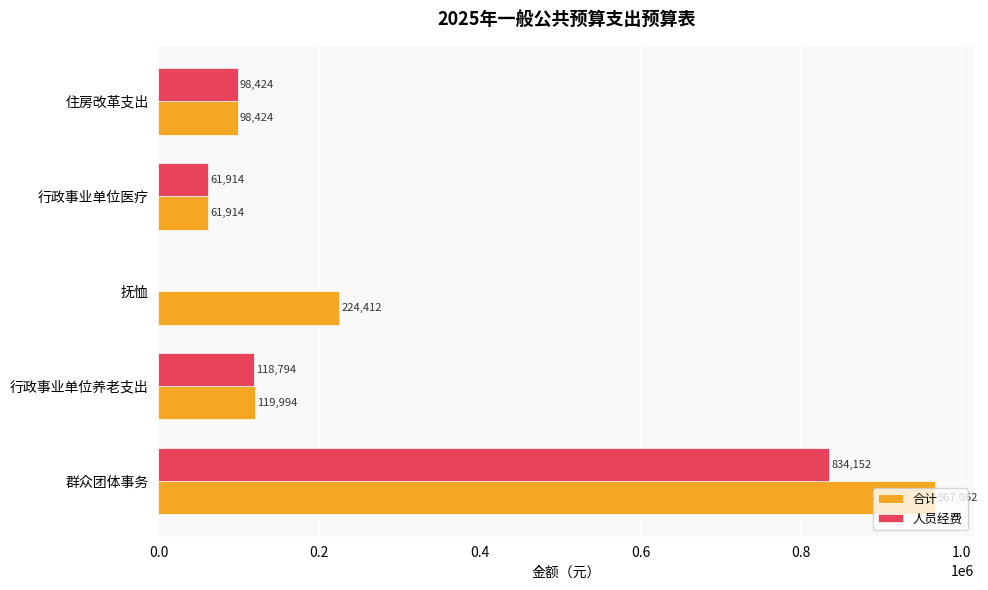

Where is 人员经费 nearest to the value 417075?

行政事业单位养老支出